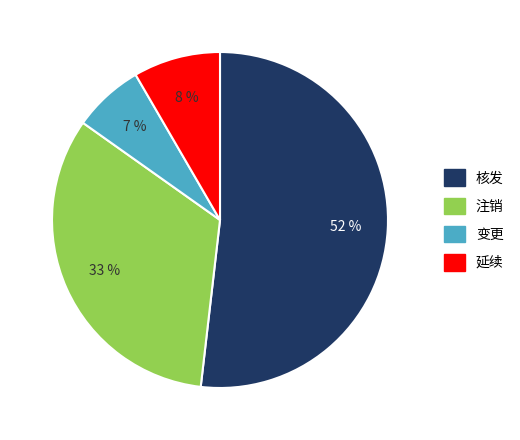

How many slices are in this pie chart?

4